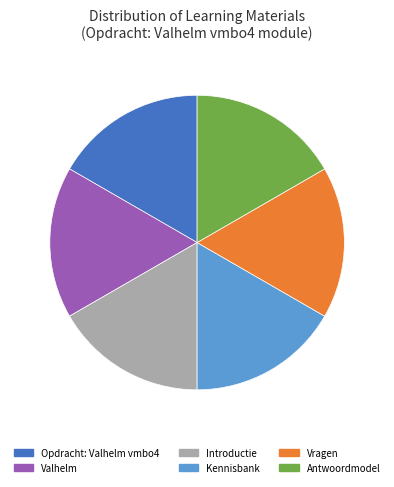

Is it true that Opdracht: Valhelm vmbo4 is 17% of the pie?

True